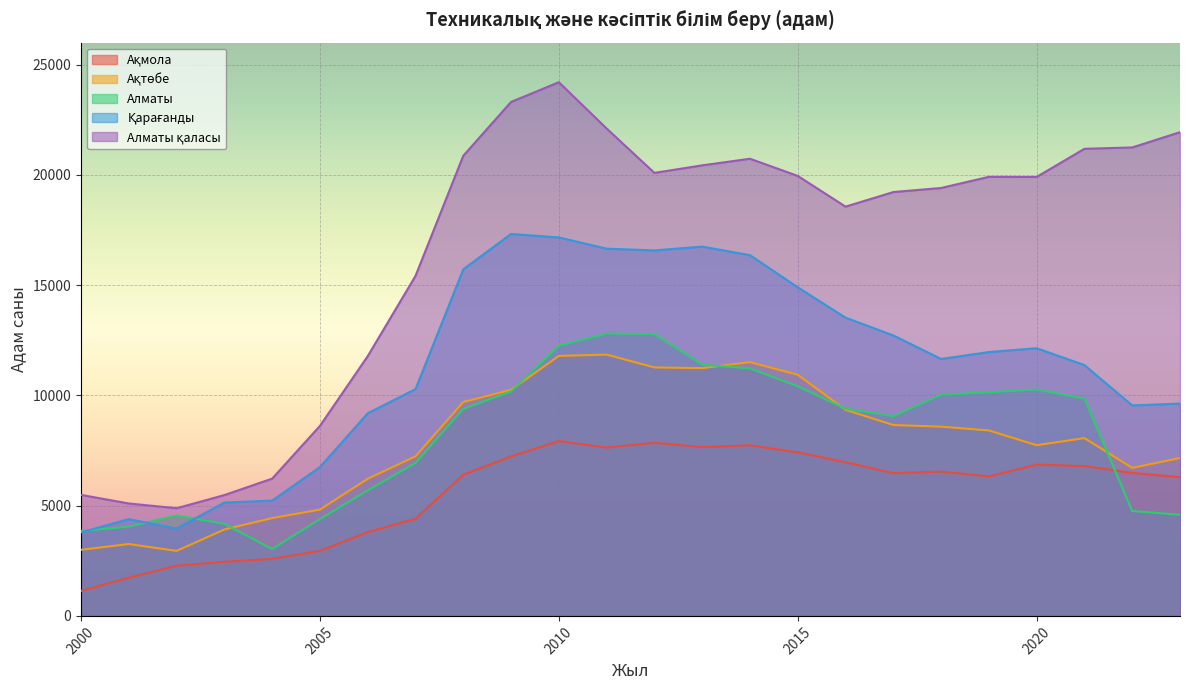

Rank the categories by Алматы value from highest to lowest.

2011, 2012, 2010, 2013, 2014, 2015, 2020, 2009, 2019, 2018, 2021, 2016, 2008, 2017, 2007, 2006, 2022, 2023, 2002, 2005, 2003, 2001, 2000, 2004